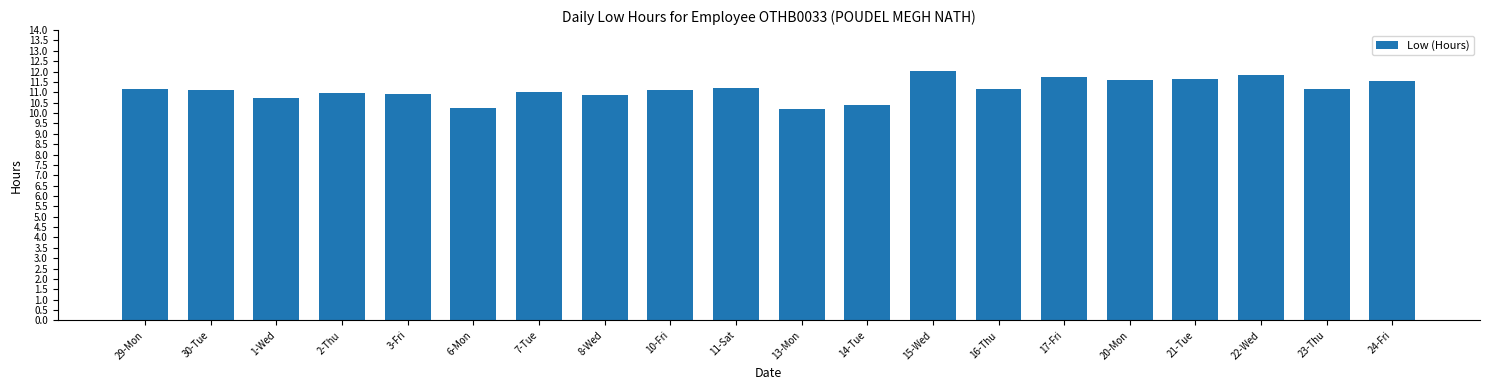

What is the label of the 9th bar from the left?

10-Fri